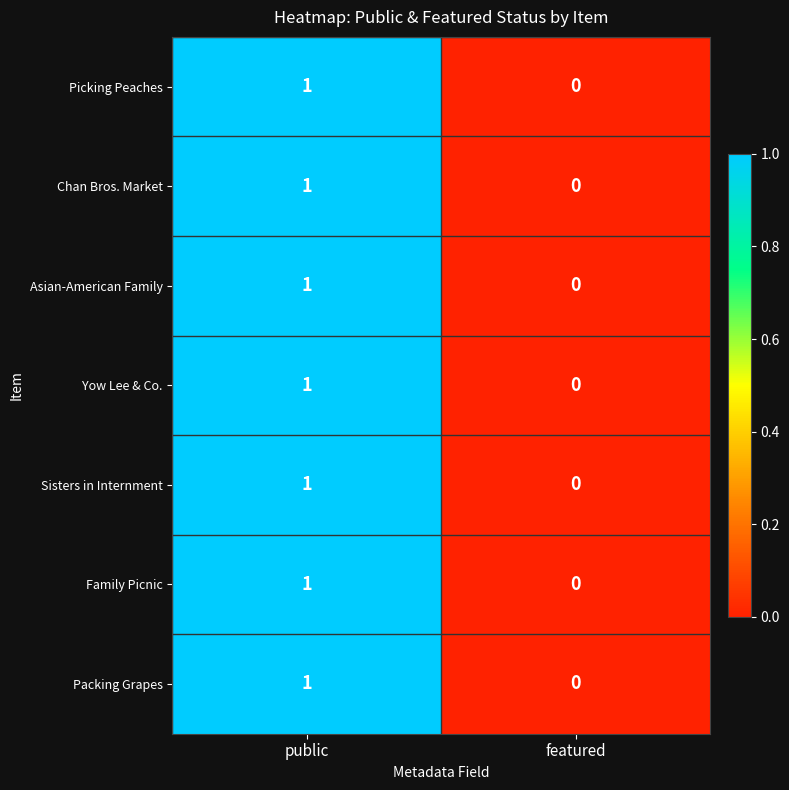

Reading left to right, what are all the values shown in this chart?

Picking Peaches: public=1	featured=0
Chan Bros. Market: public=1	featured=0
Asian-American Family: public=1	featured=0
Yow Lee & Co.: public=1	featured=0
Sisters in Internment: public=1	featured=0
Family Picnic: public=1	featured=0
Packing Grapes: public=1	featured=0